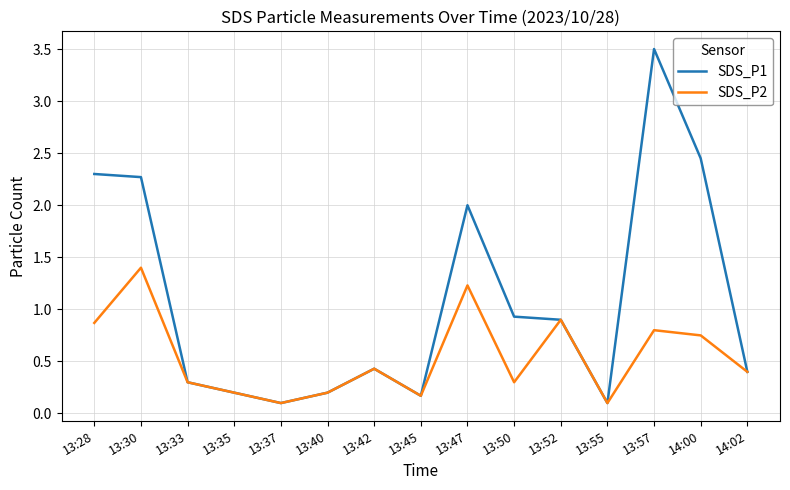

What is the average value of the SDS_P2 series?

0.5